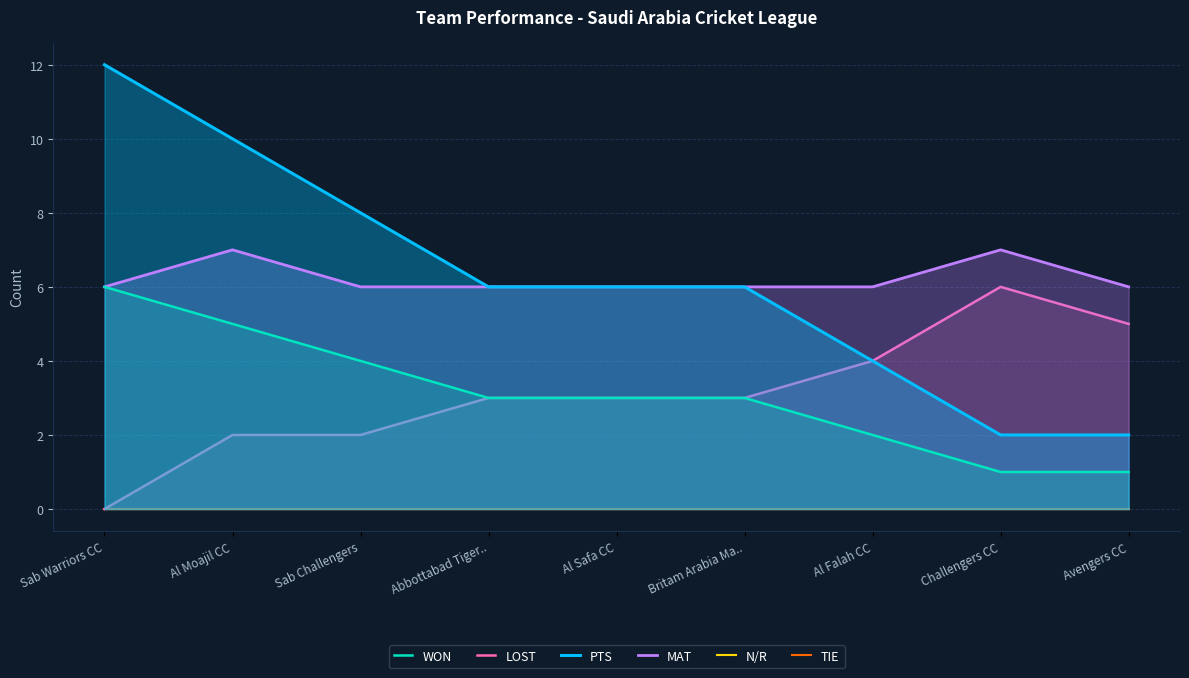

List the labels in order of N/R value, largest first.

Sab Warriors CC, Al Moajil CC, Sab Challengers, Abbottabad Tiger.., Al Safa CC, Britam Arabia Ma.., Al Falah CC, Challengers CC, Avengers CC